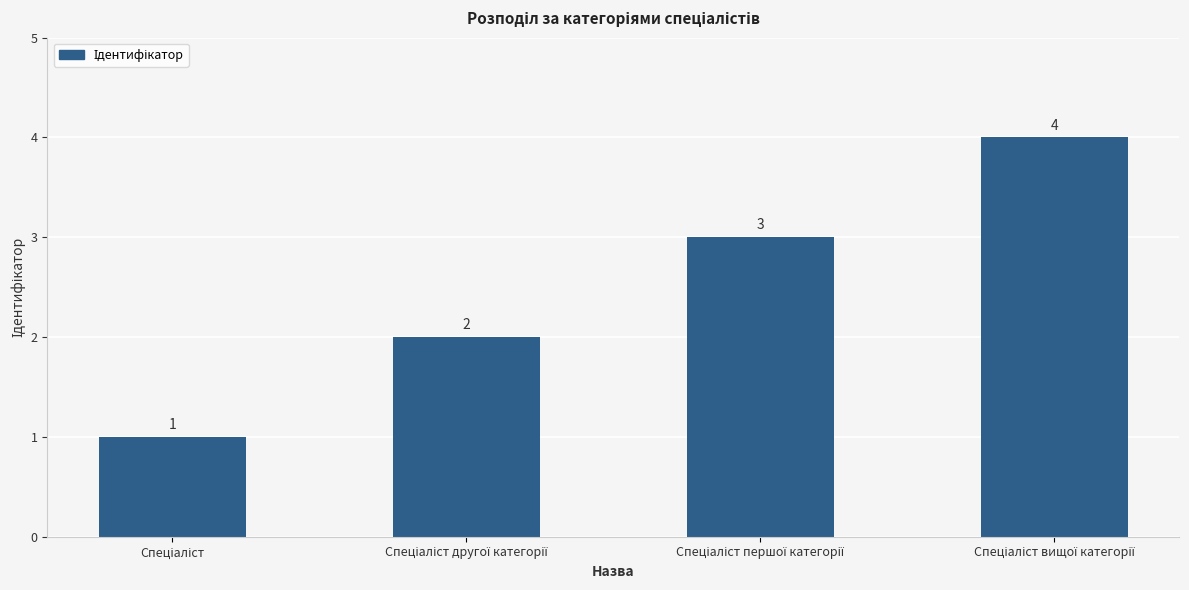

What is the difference between the maximum and minimum values?

3